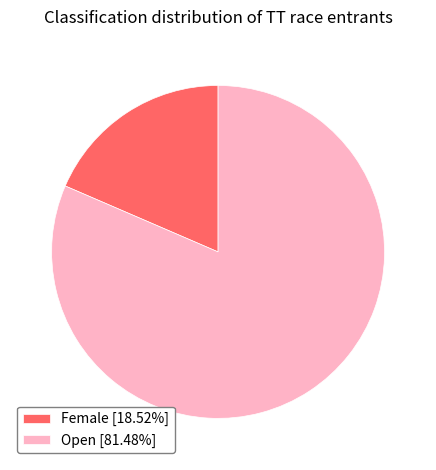

Rank the categories by value from lowest to highest.

Female, Open